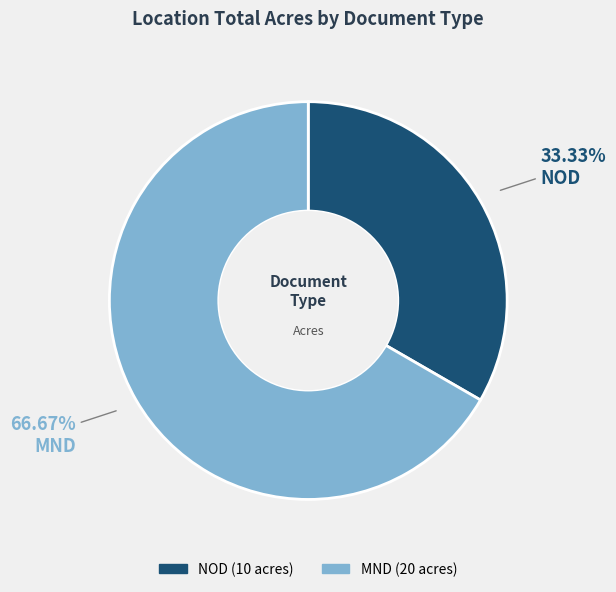

Is there any slice that represents more than half of the pie?

Yes